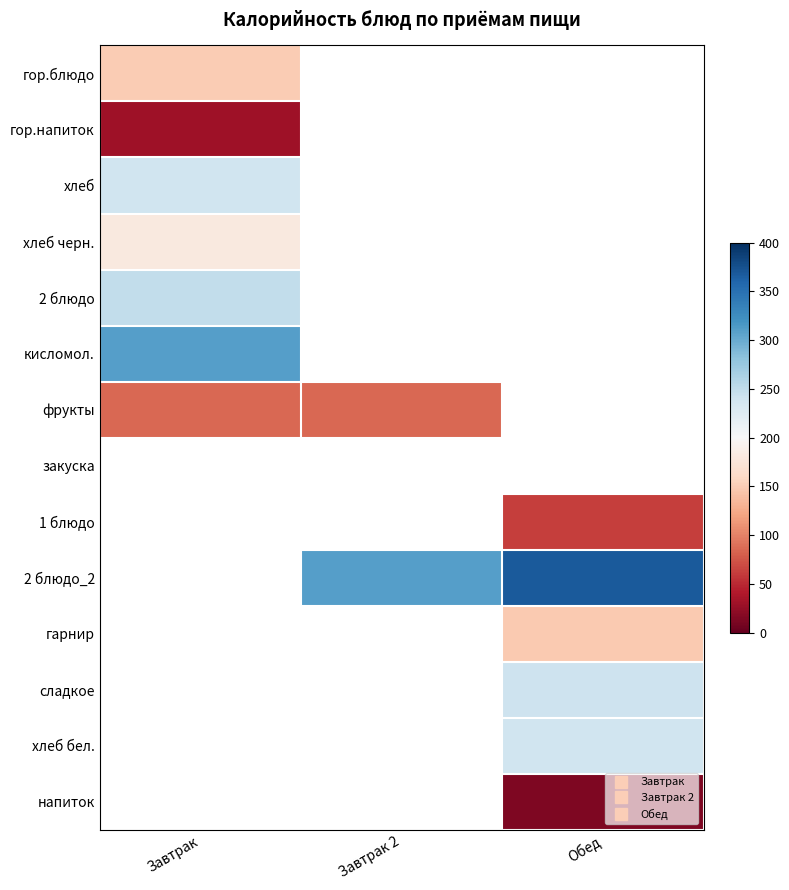

At which label does 2 блюдо_2 first exceed 310?

Обед